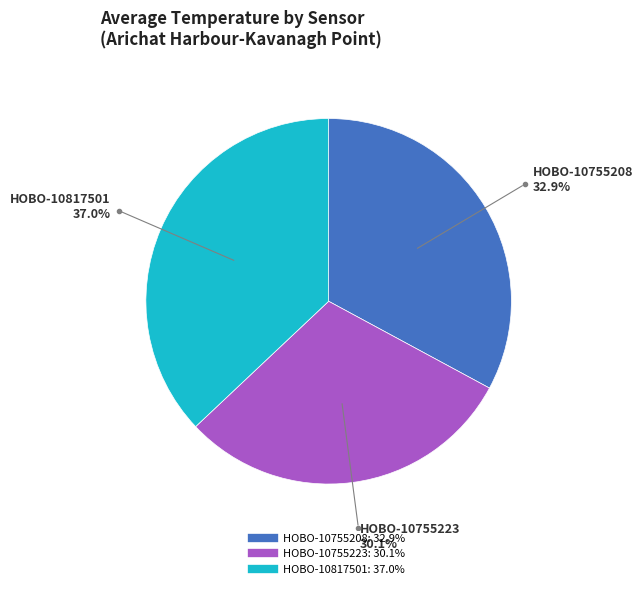

To the nearest percent, what portion does HOBO-10817501 represent?

37%